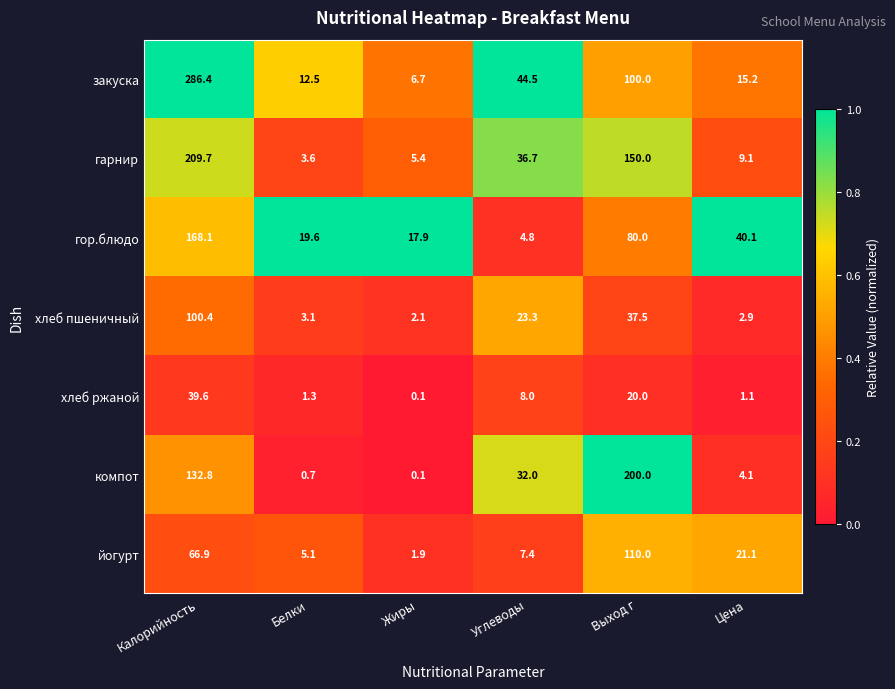

What is the highest value of the компот series?

200.0